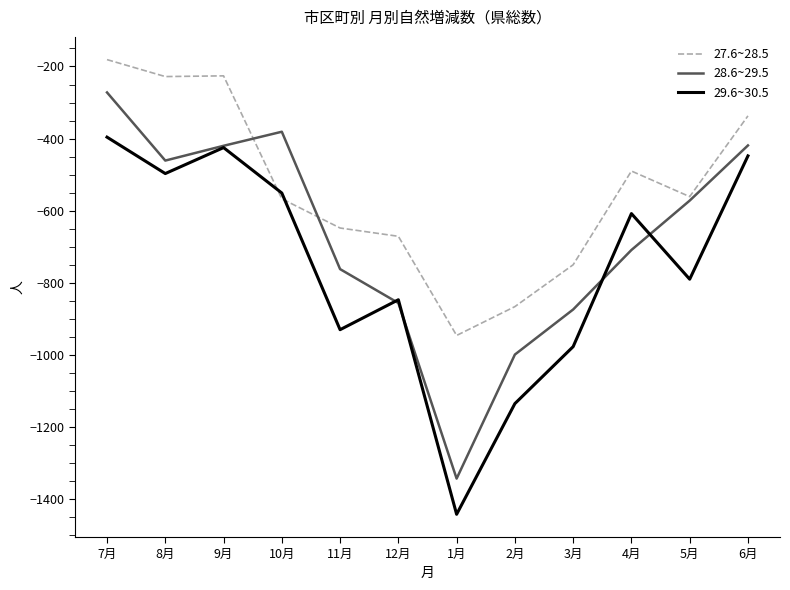

Which category has the lowest value in the 27.6~28.5 series?

1月